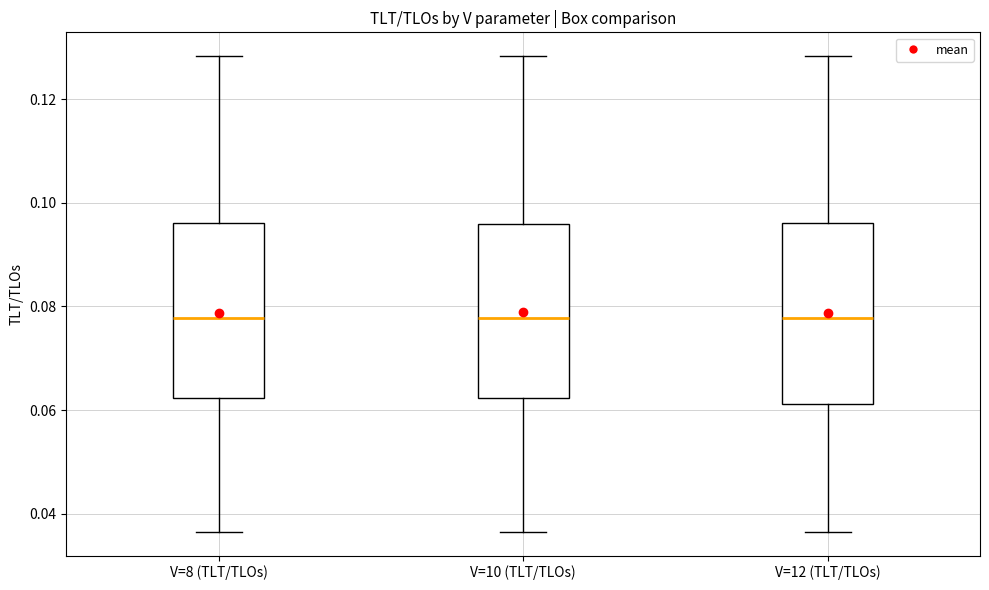

Where does the upper whisker of the box for V=12 (TLT/TLOs) end on the y-axis? The values are not printed on the chart, so give them approximately, as read against the axis.

0.128